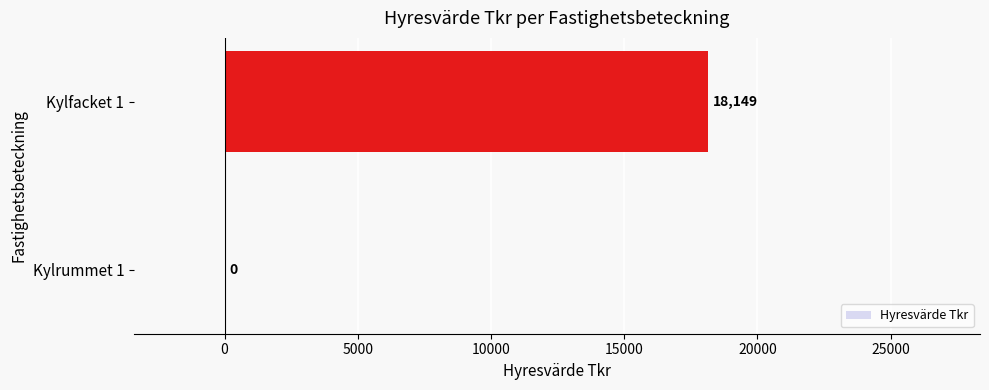

What is the sum of the values at Kylfacket 1 and Kylrummet 1?

18149